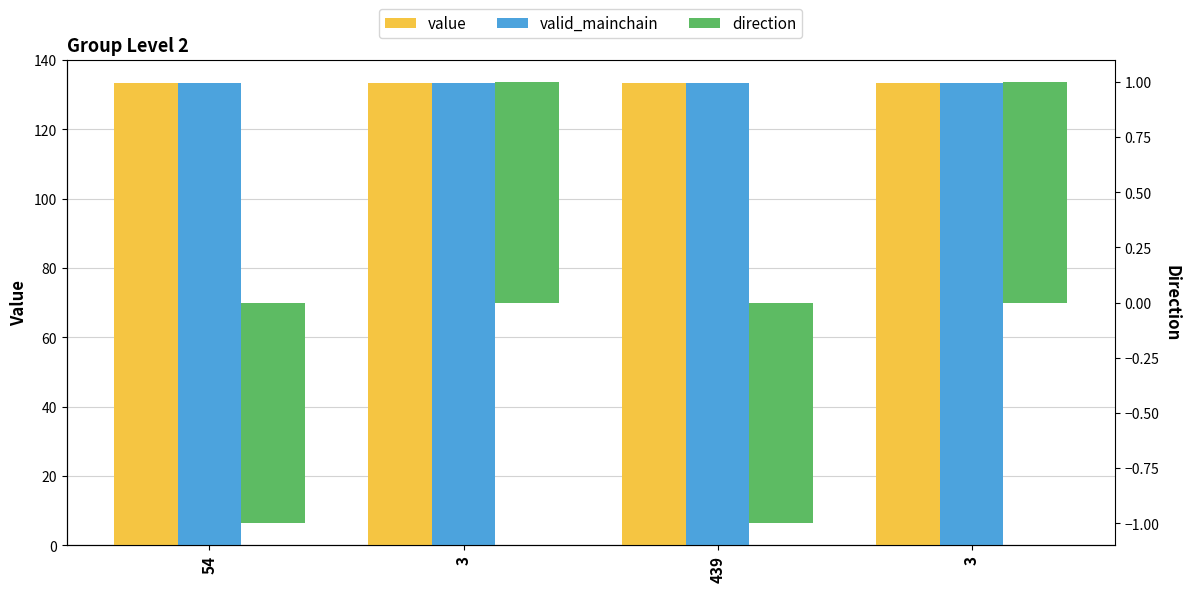

Are the bars grouped side by side (vs. stacked)?

Yes